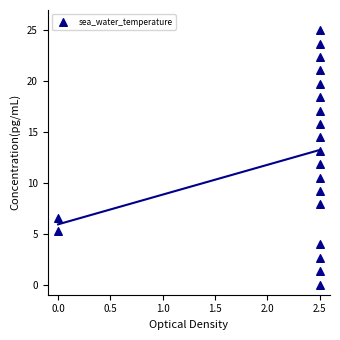

What is the range of X values (max minus min)?

2.5